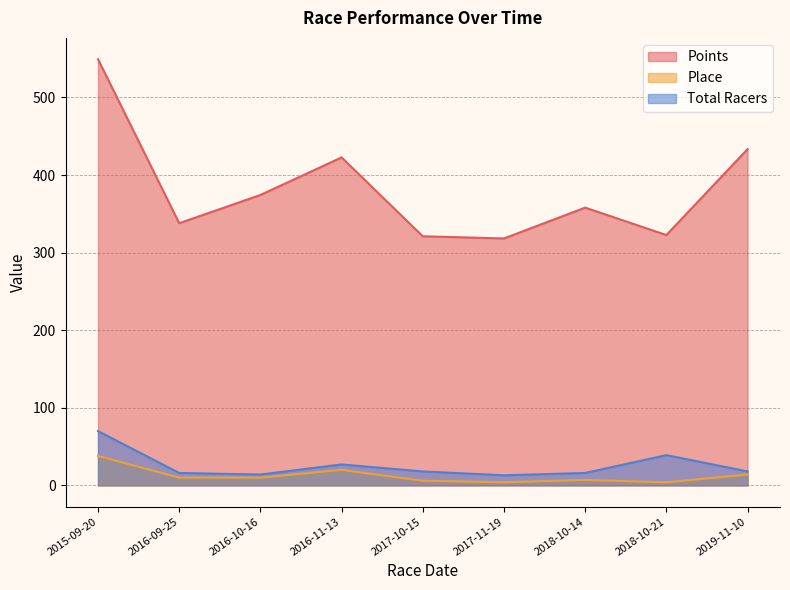

How many categories are shown in the chart?

9